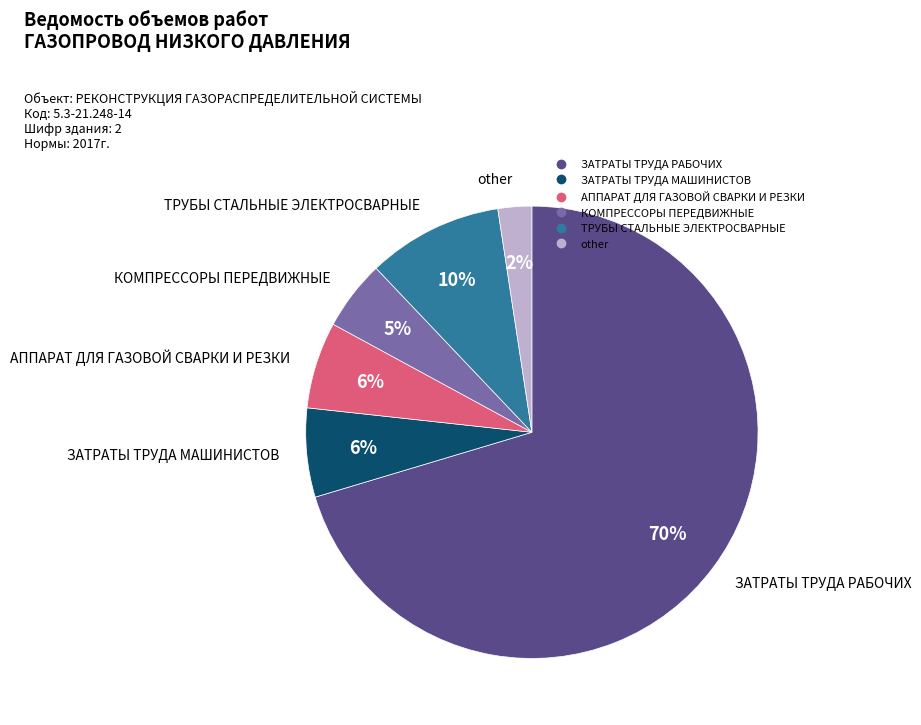

To the nearest percent, what is the combined percentage of ТРУБЫ СТАЛЬНЫЕ ЭЛЕКТРОСВАРНЫЕ and ЗАТРАТЫ ТРУДА МАШИНИСТОВ?

16%